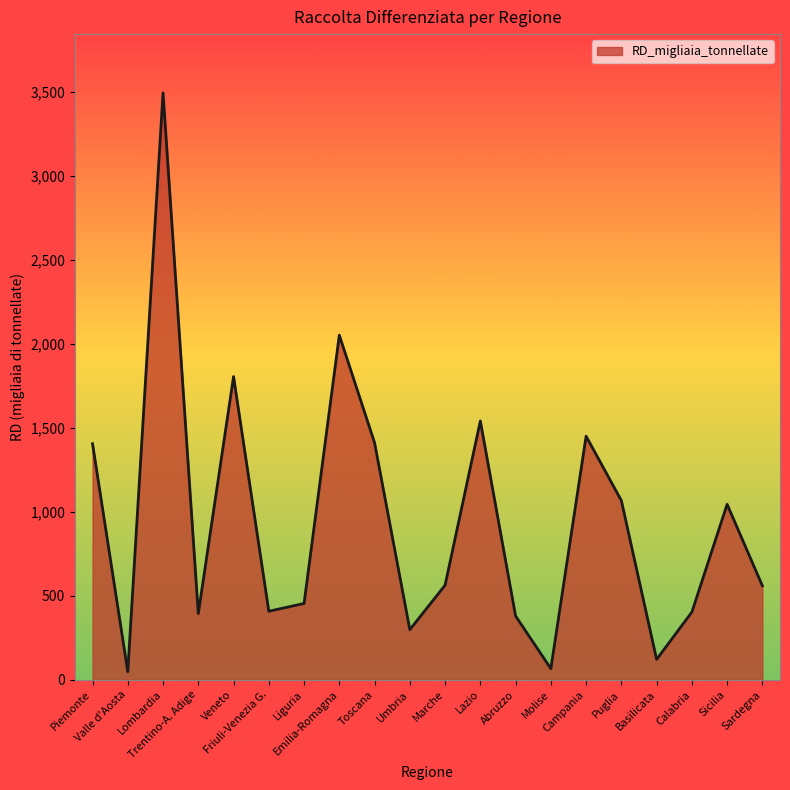

What is the greatest value displayed?

3493.0